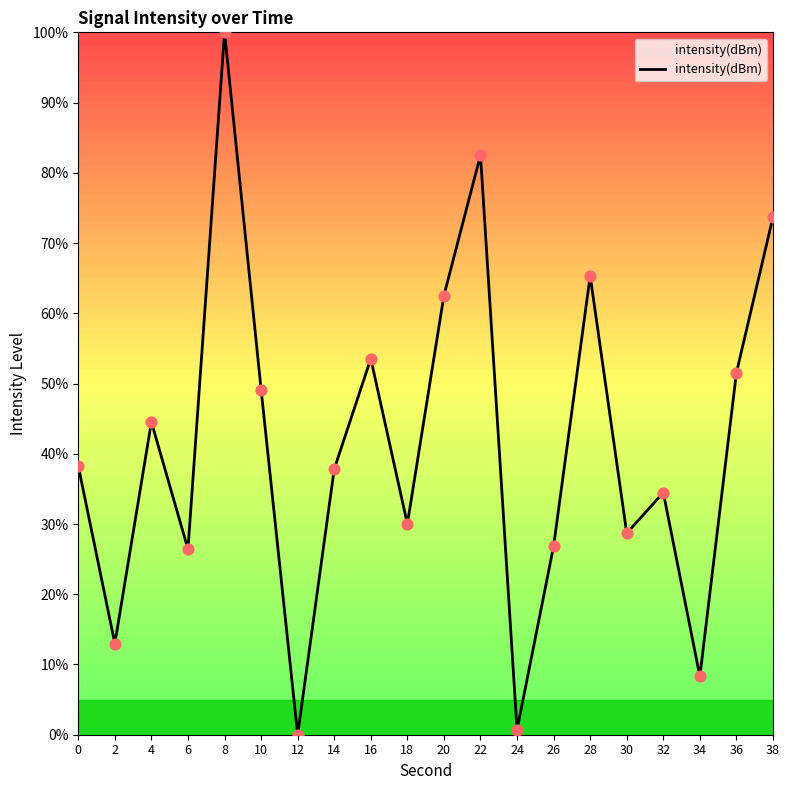

What is the change in value from 10 to 32?

-14.7